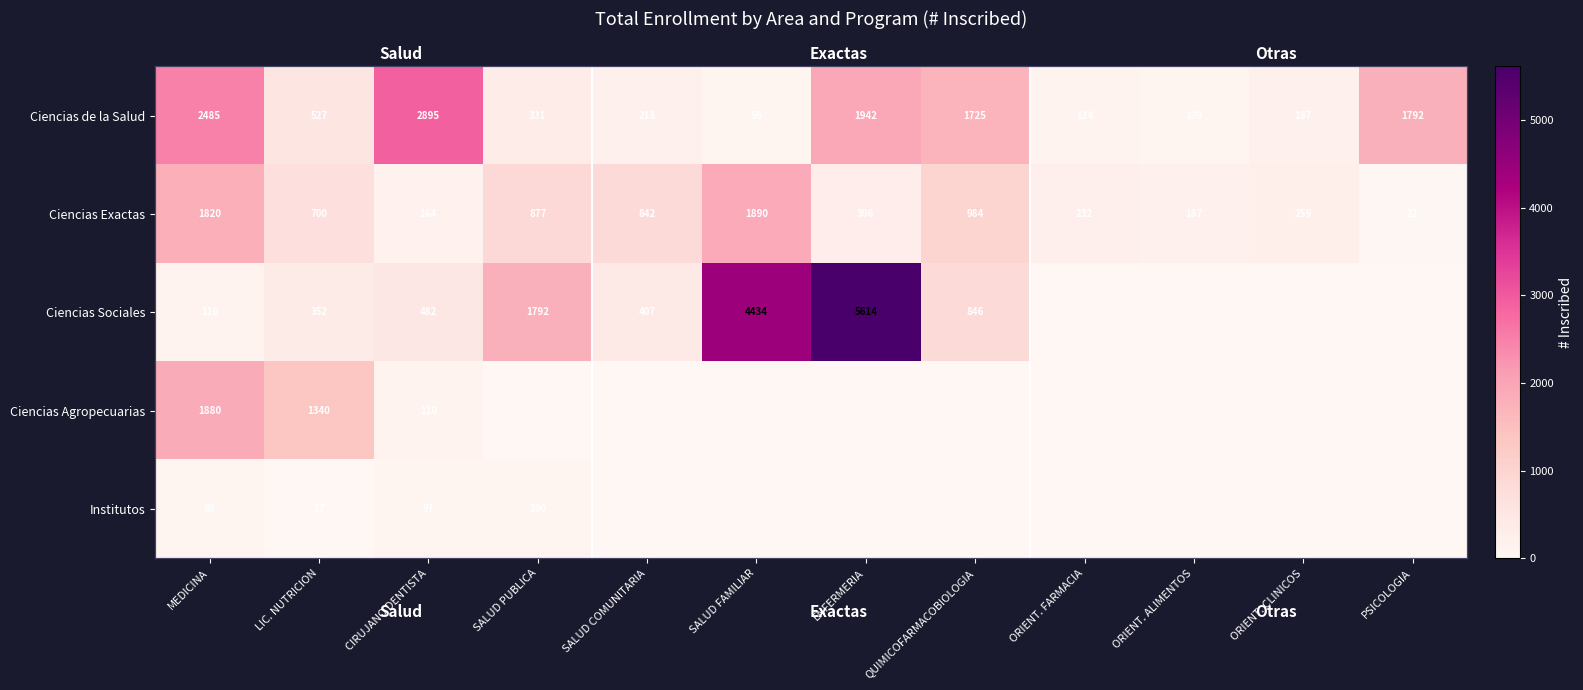

The value of Institutos at ENFERMERIA is -66. True or false?

False